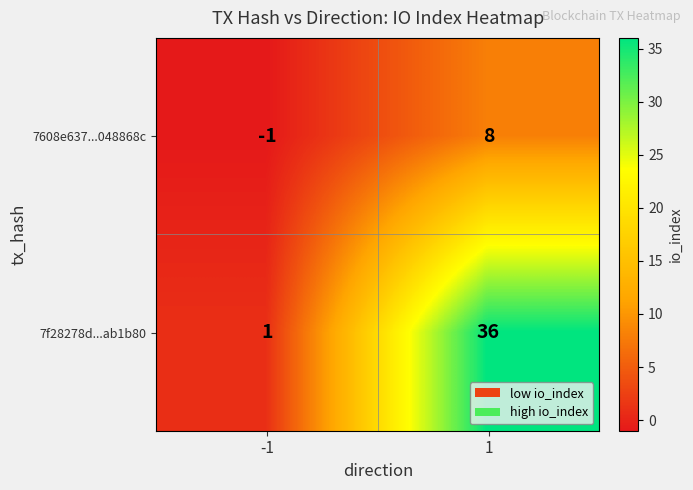

Reading right to left, list all the values displayed in this chart.

7608e637...048868c: 8	-1
7f28278d...ab1b80: 36	1